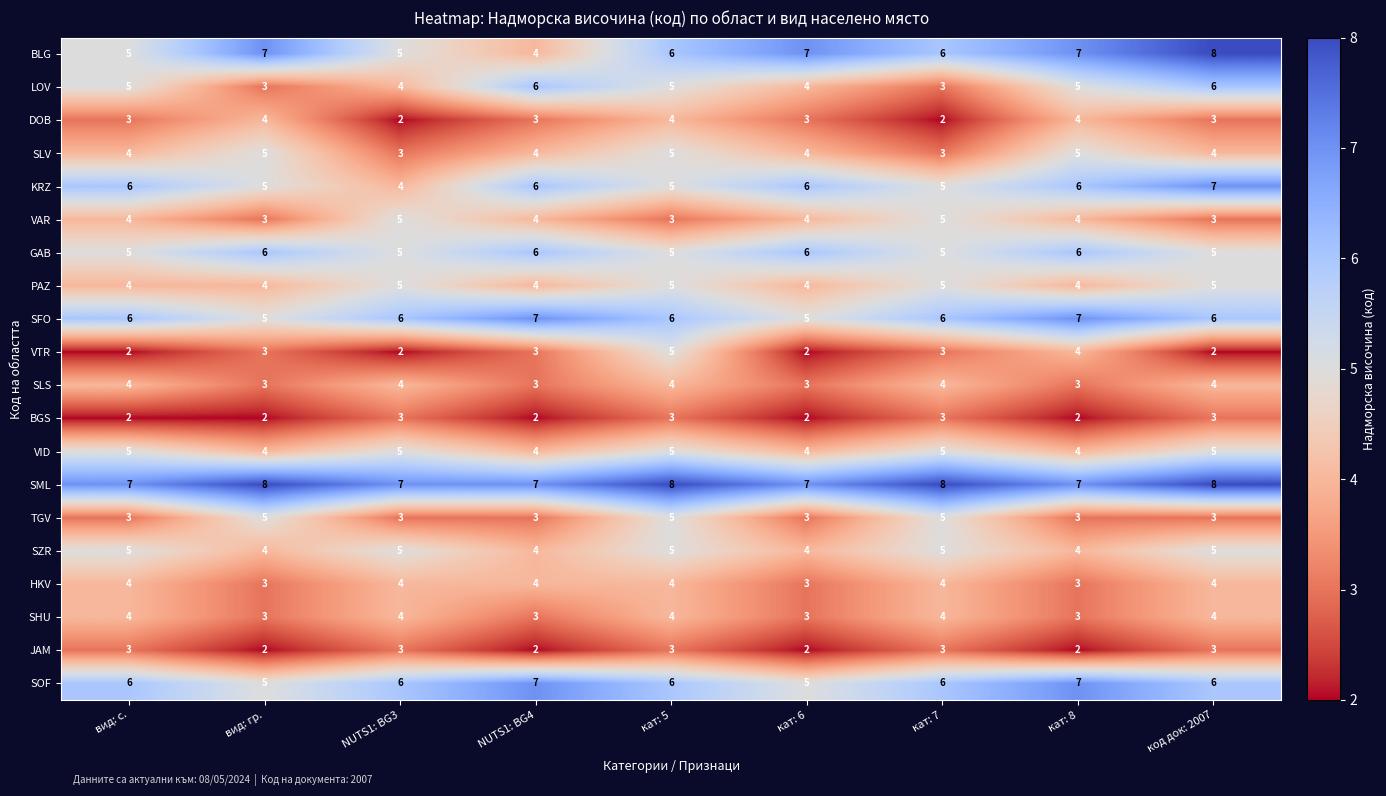

Which series has the largest range (max minus min)?

BLG